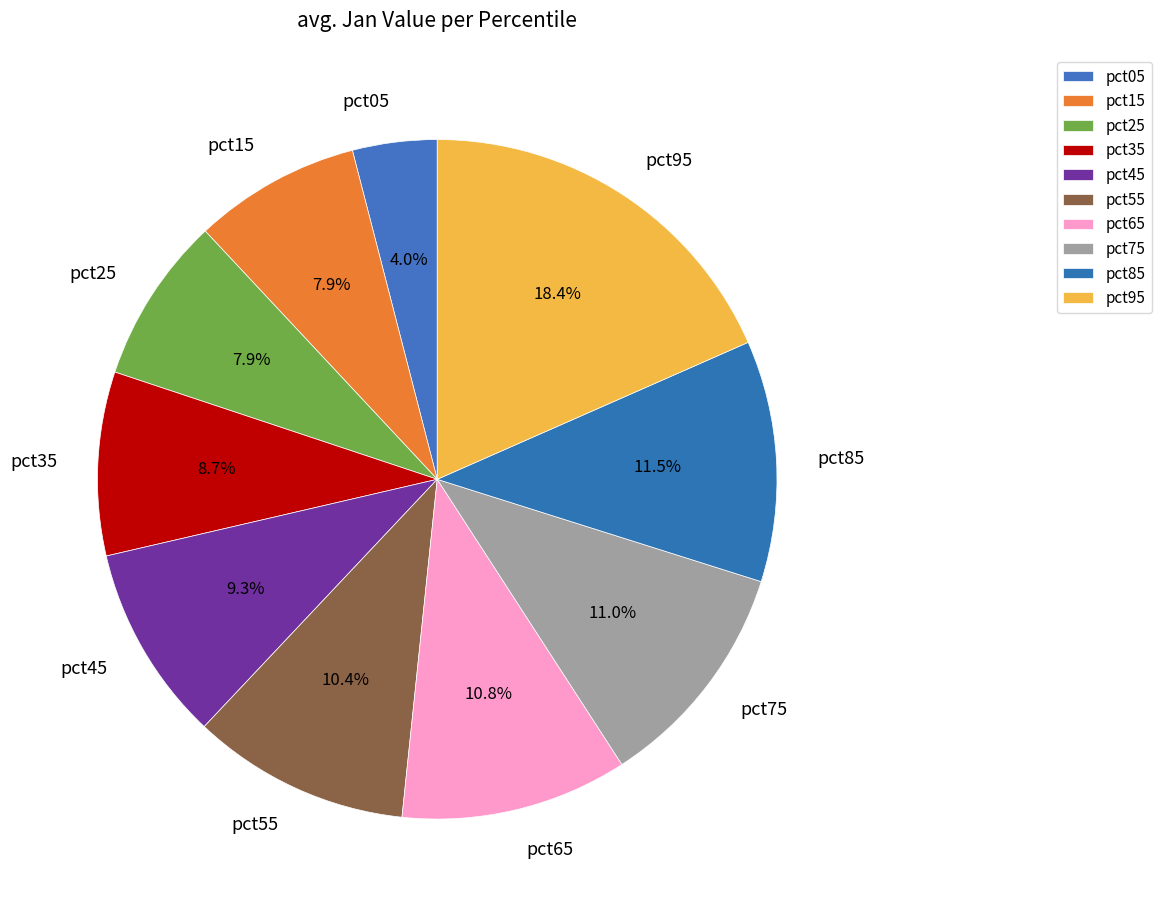

To the nearest percent, what is the difference between the largest and smallest slice percentages?

14%